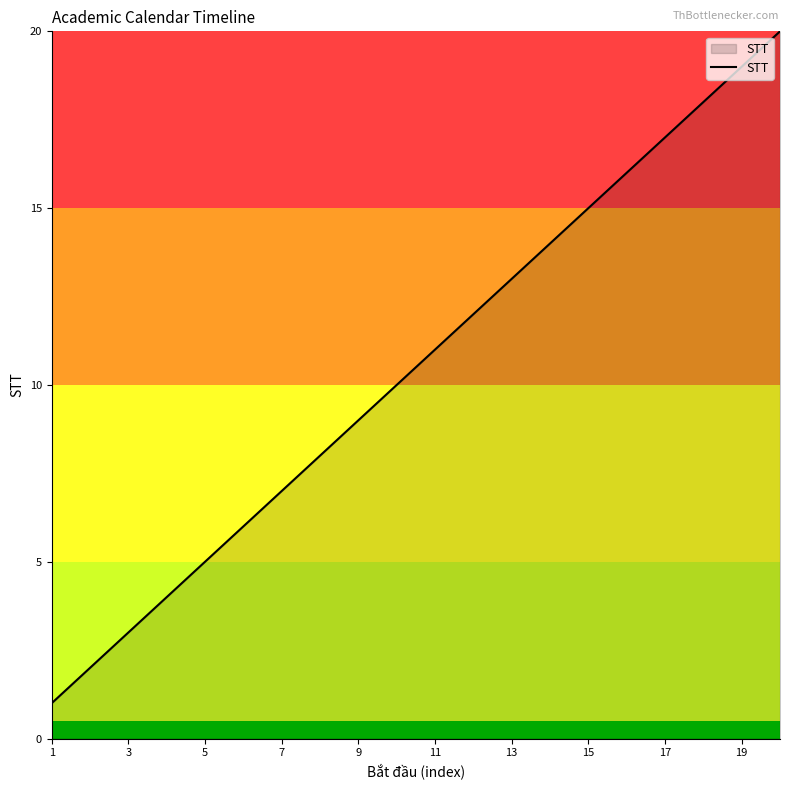

What is the greatest value displayed?

20